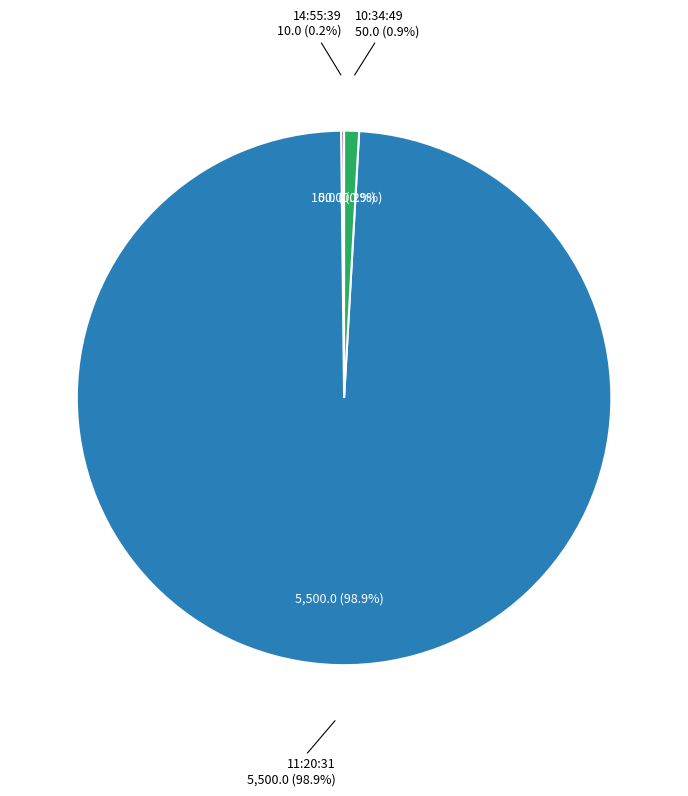

The 10:34:49 slice represents 1% of the pie. True or false?

True